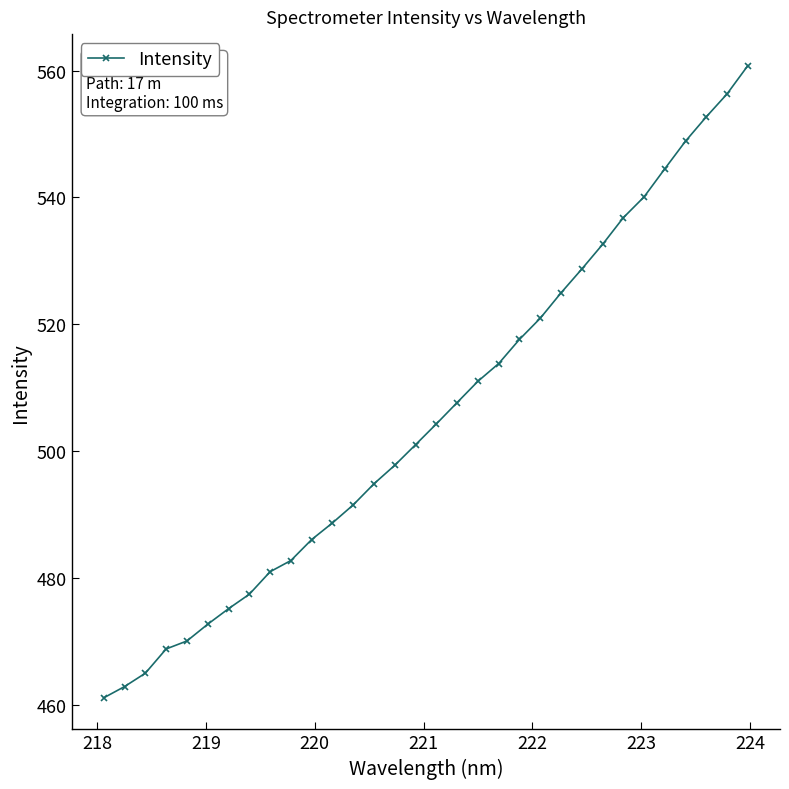

What is the minimum value shown in the chart?

461.1